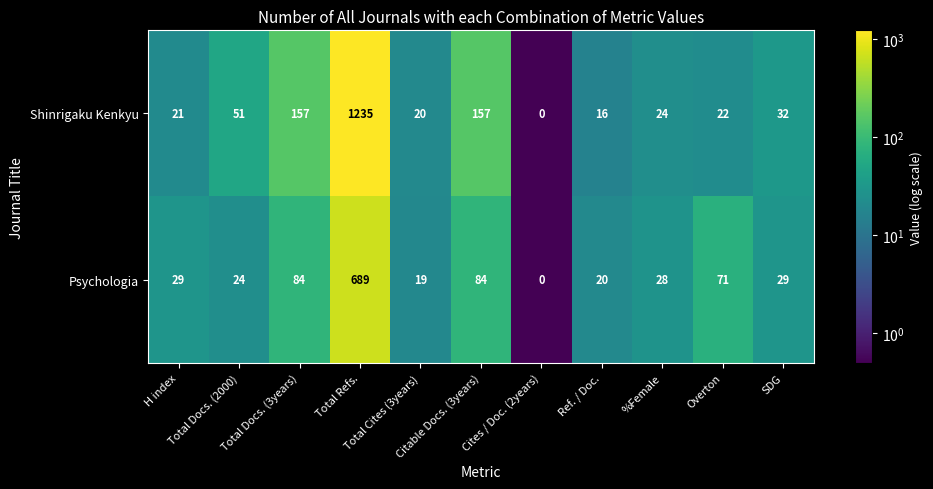

At how many categories does at least one series exceed 1004?

1